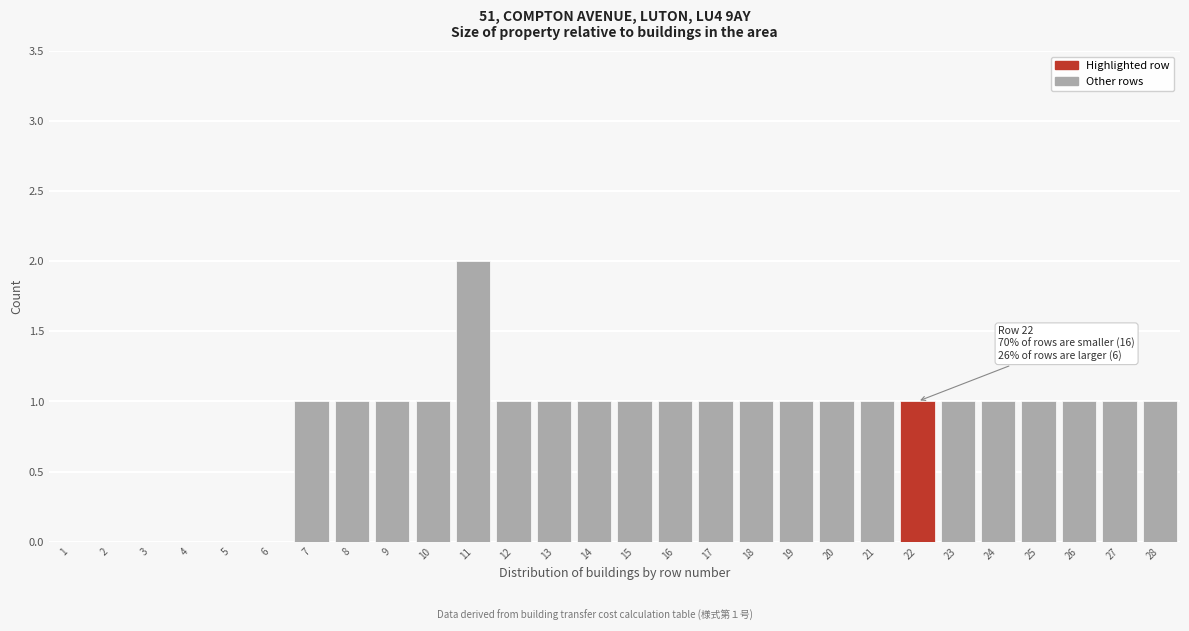

Which range on the x-axis has the tallest bar?

10.5 to 11.5